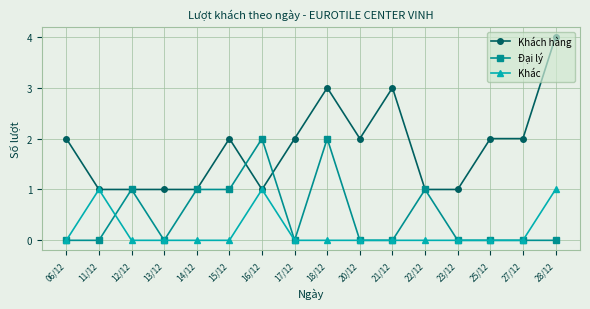

What is the highest value of the Khác series?

1